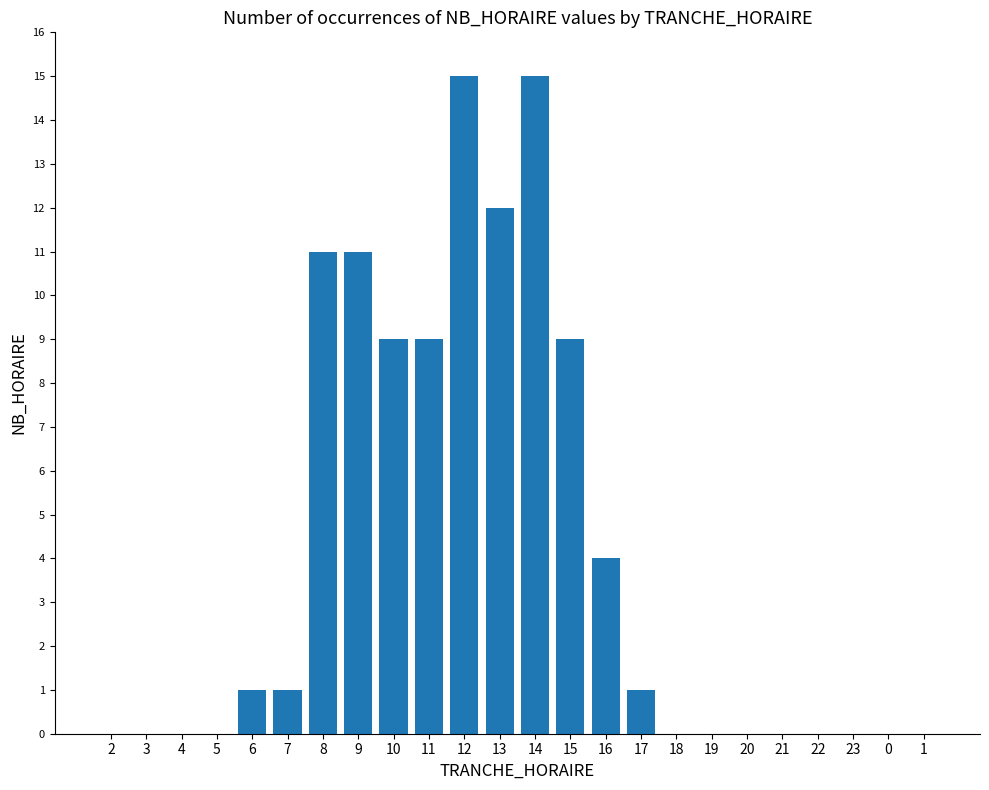

The value at 14 is 15. True or false?

True